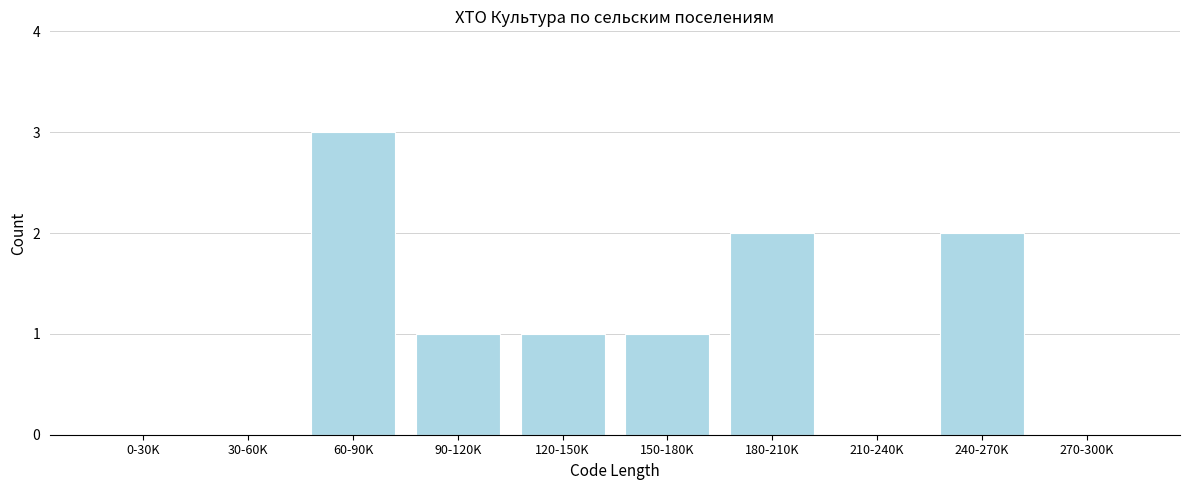

Reading left to right, extract all data points from this chart.

0-30K=0	30-60K=0	60-90K=3	90-120K=1	120-150K=1	150-180K=1	180-210K=2	210-240K=0	240-270K=2	270-300K=0